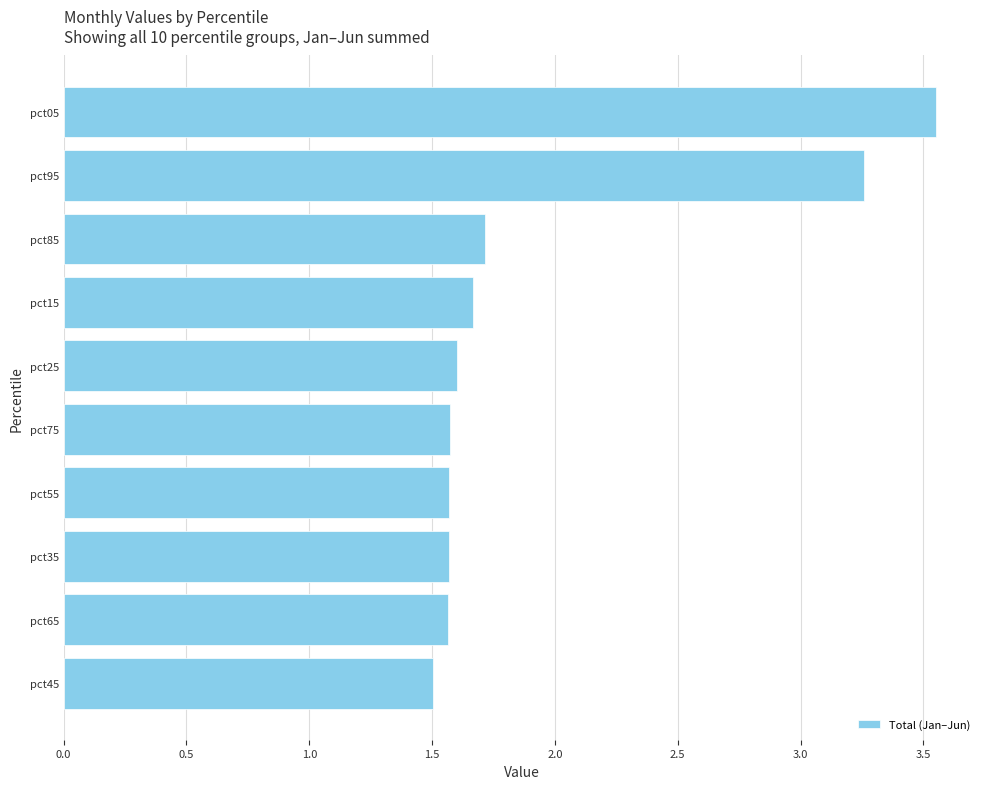

What is the sum of all values?

19.6